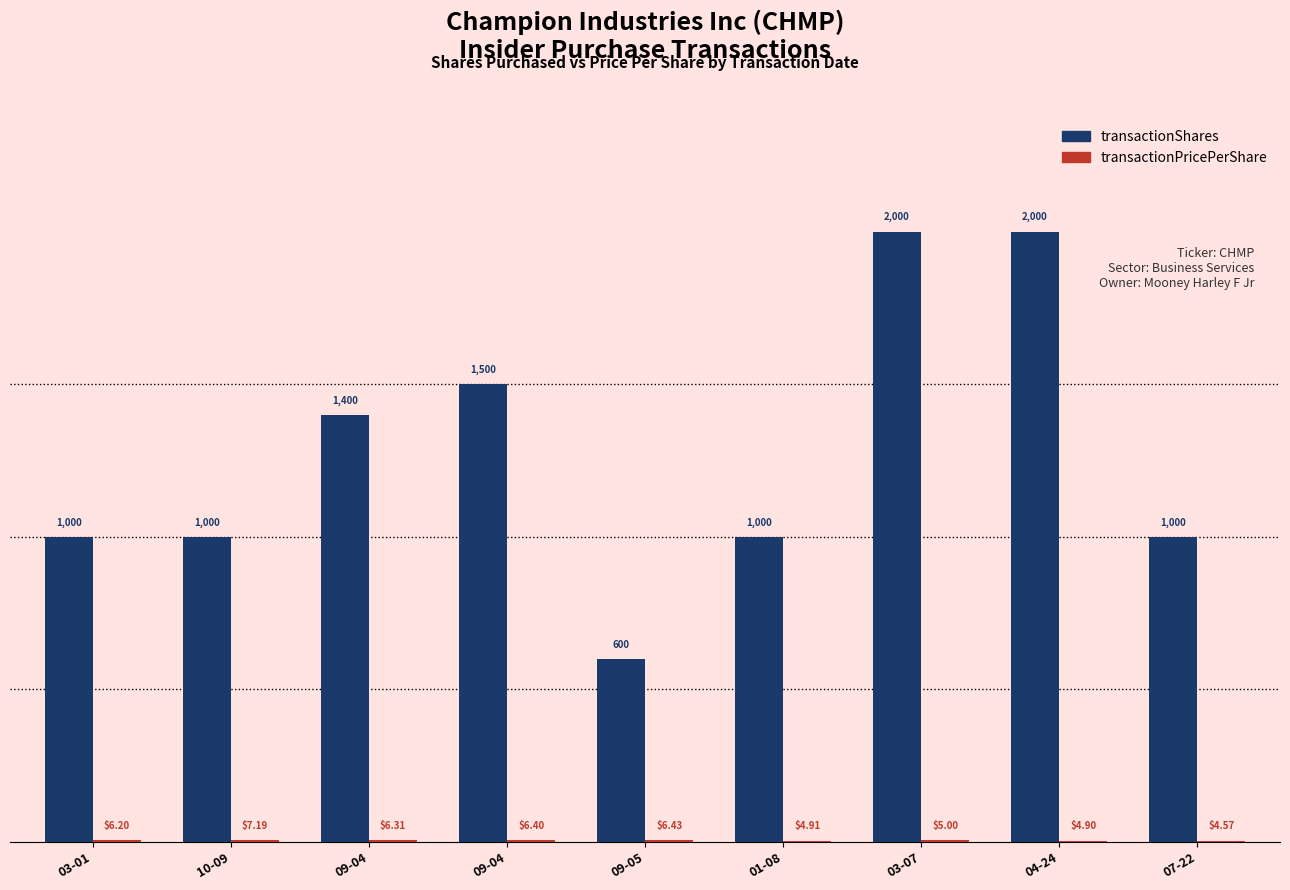

How many series are shown in this chart?

2